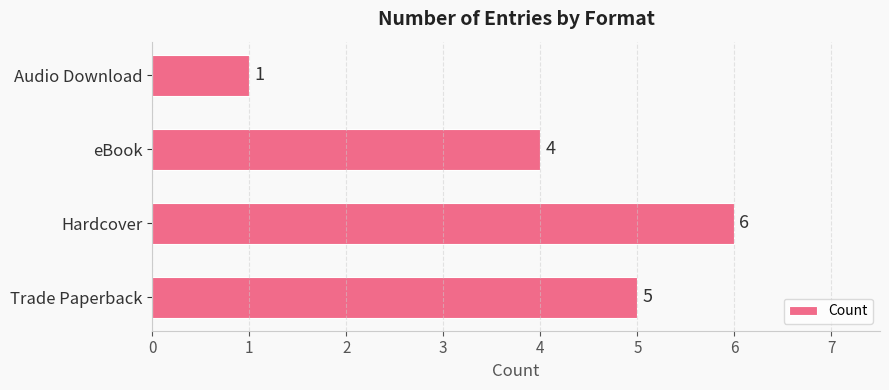

What is the smallest value displayed?

1